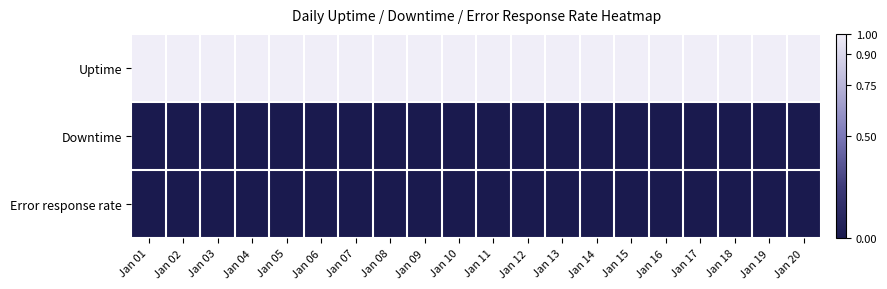

What is the spread (max minus min) of values at Jan 11?

1.0